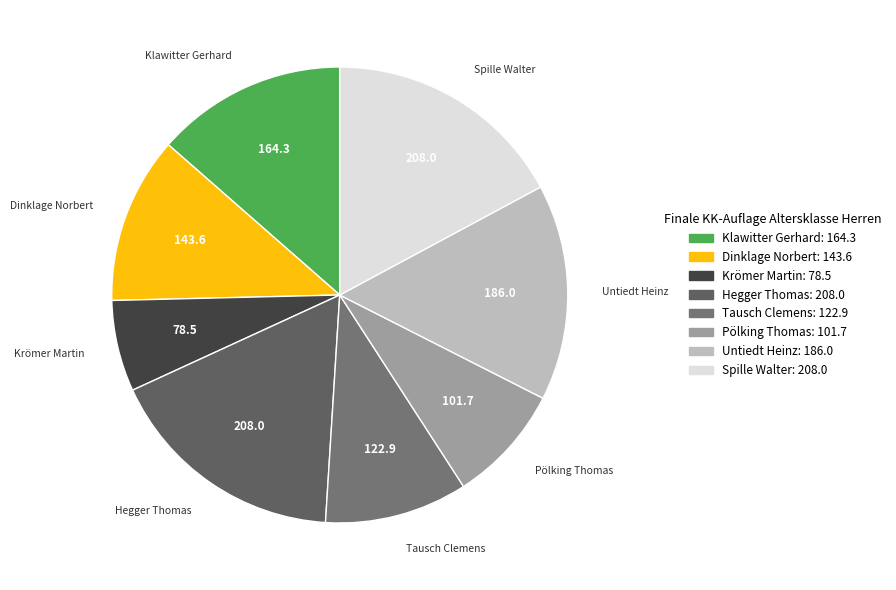

Is there a majority slice in this chart?

No